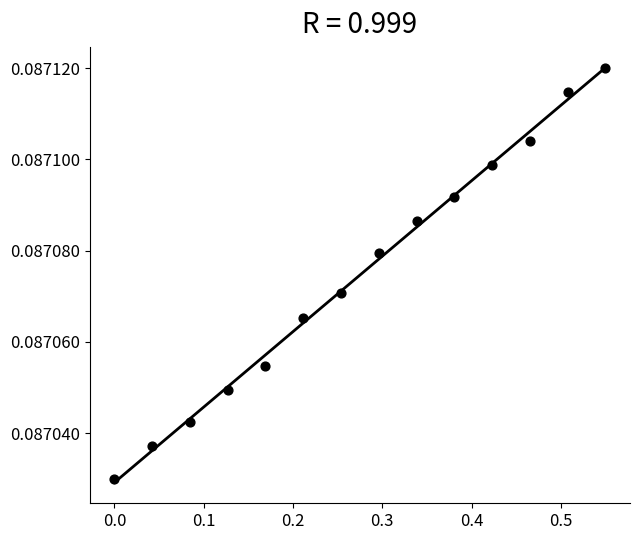

What is the range of X values (max minus min)?

0.6